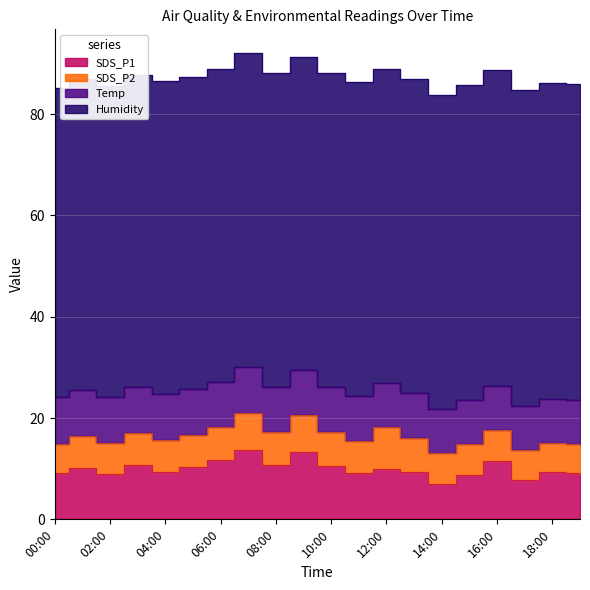

Rank the categories by SDS_P1 value from highest to lowest.

07:00, 09:00, 06:00, 16:00, 08:00, 03:00, 10:00, 05:00, 01:00, 12:00, 13:00, 04:00, 18:00, 11:00, 00:00, 19:00, 02:00, 15:00, 17:00, 14:00